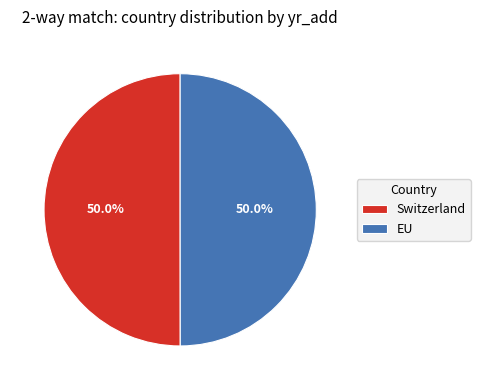

What is the ratio of the value at Switzerland to the value at EU?

1.0